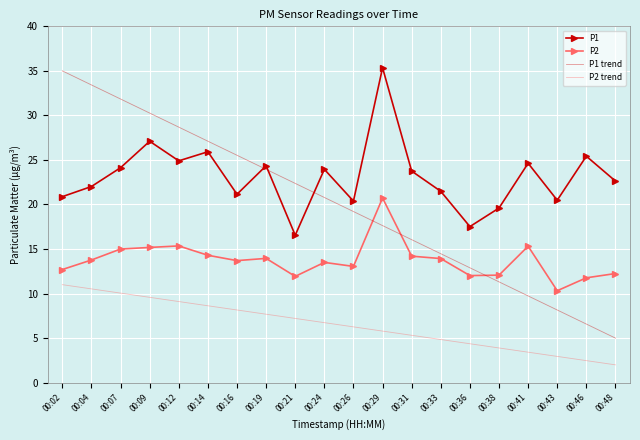

What is the maximum value for P2?

20.7